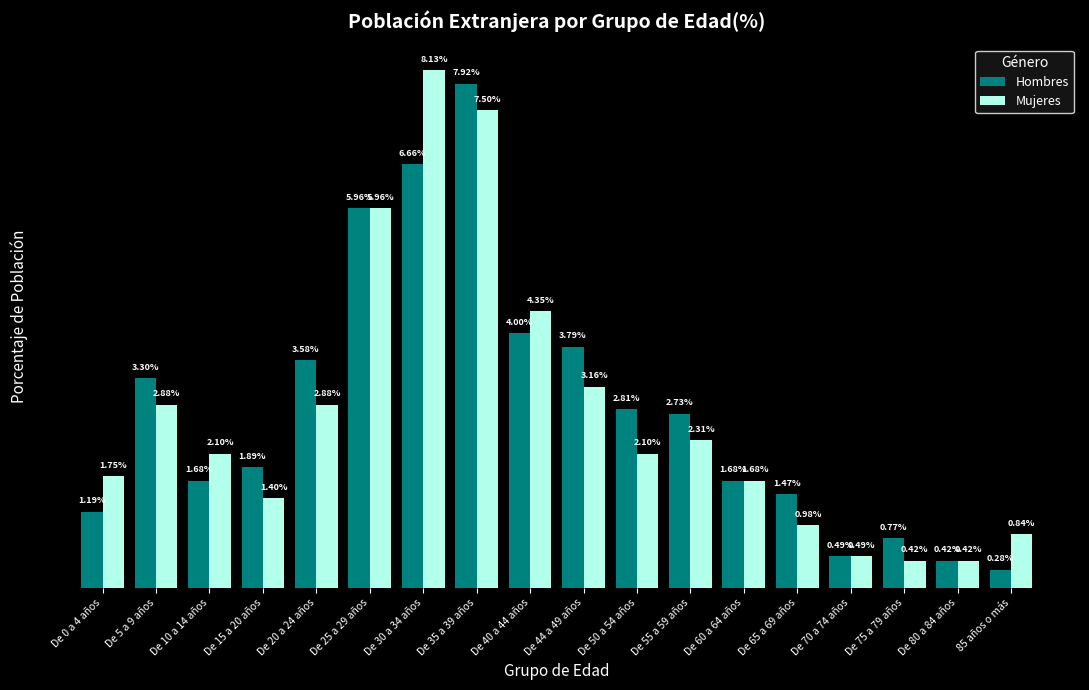

Which category has the lowest value across all series?

85 años o más